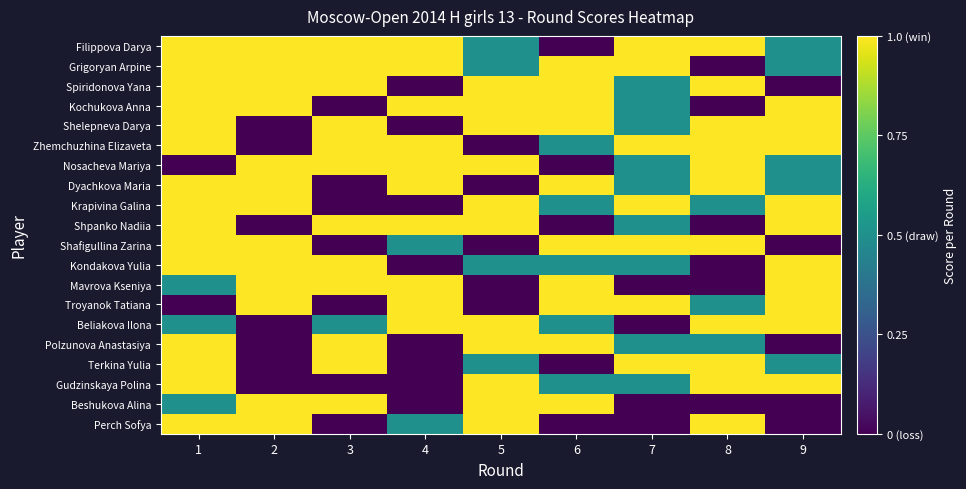

How many categories are shown in the chart?

9